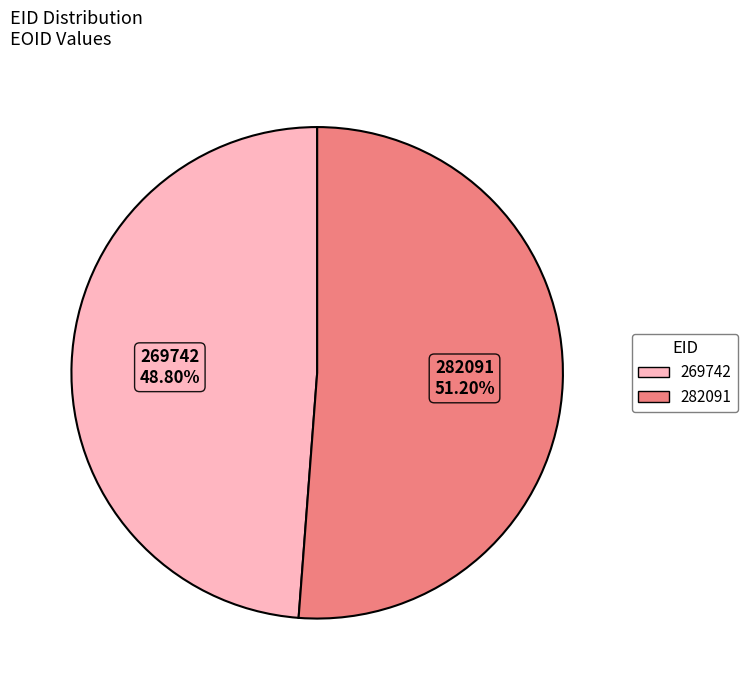

What is the ratio of the value at 282091 to the value at 269742?

1.0